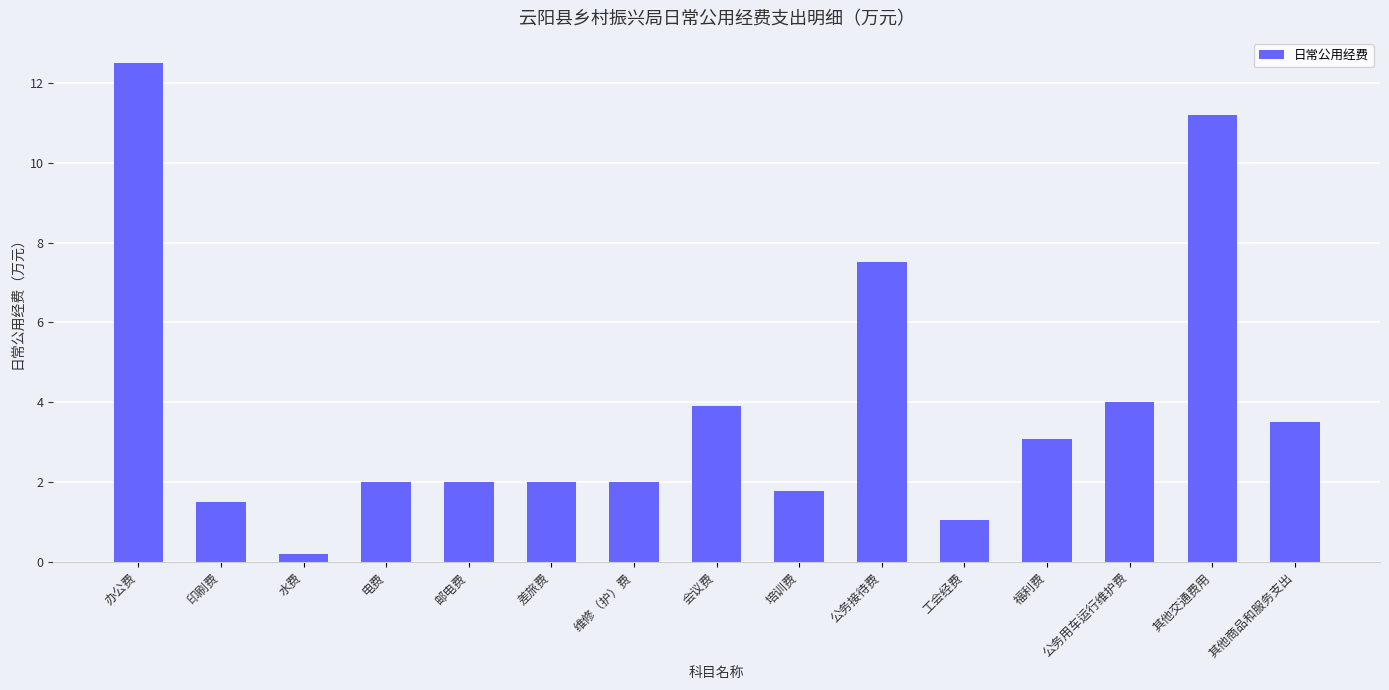

Where does the data first go above 2?

办公费